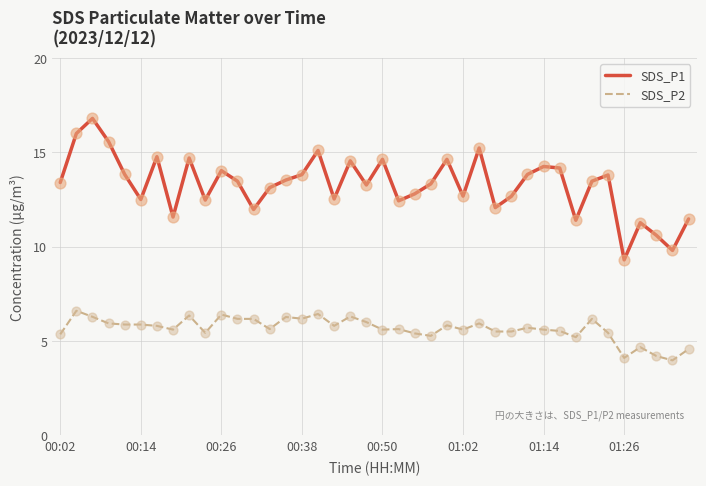

Which series has the widest spread of values?

SDS_P1